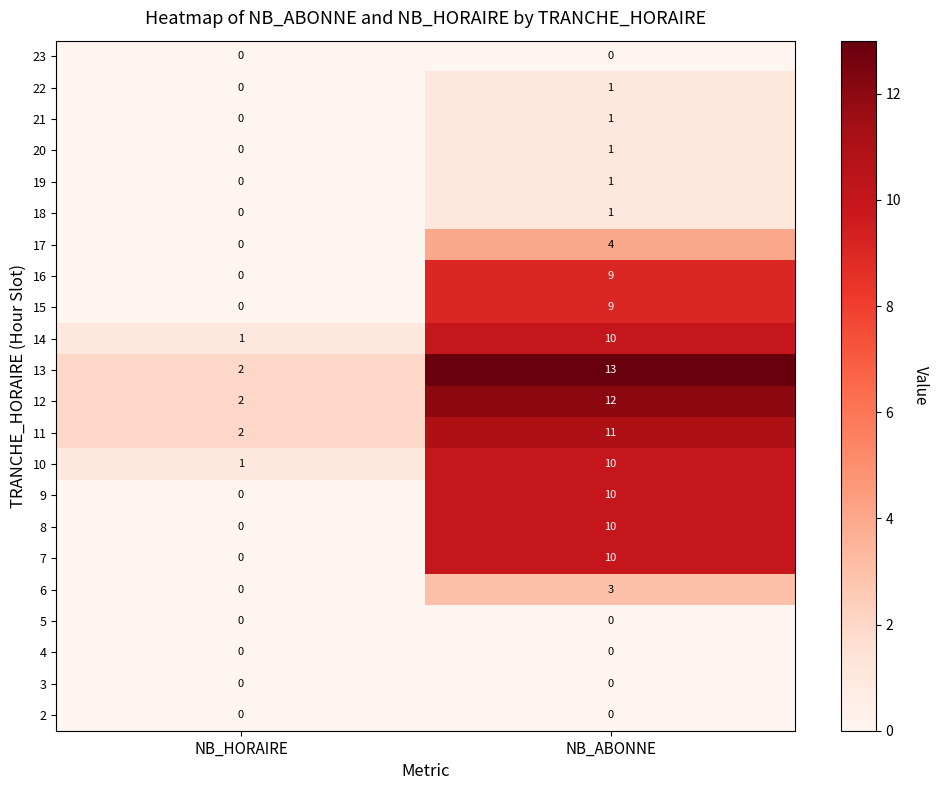

Which series has the largest range (max minus min)?

13